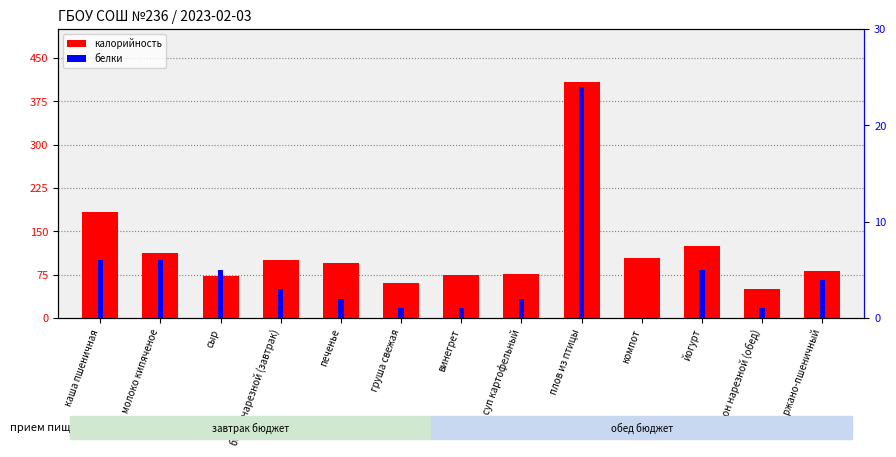

At how many categories does at least one series exceed 76?

9